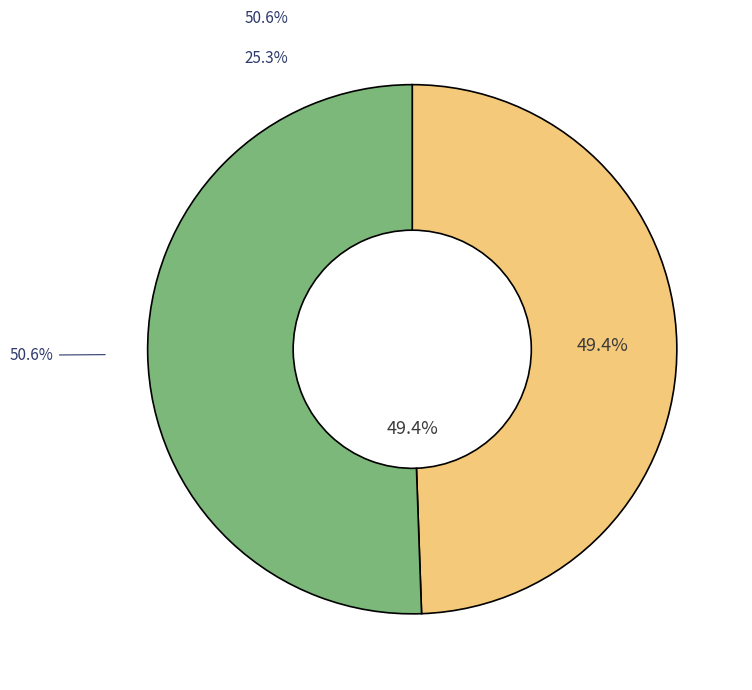

To the nearest percent, what is the difference between the largest and smallest slice percentages?

1%